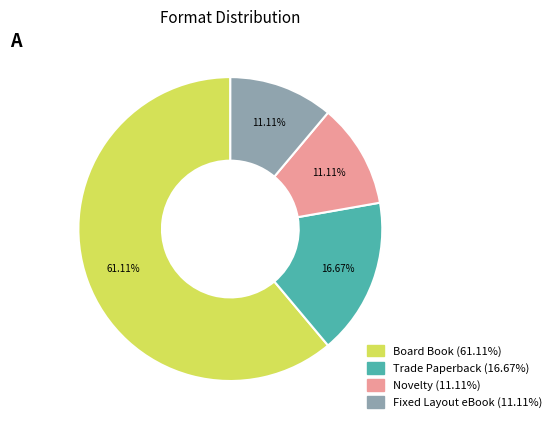

Is Trade Paperback the majority of the pie?

No